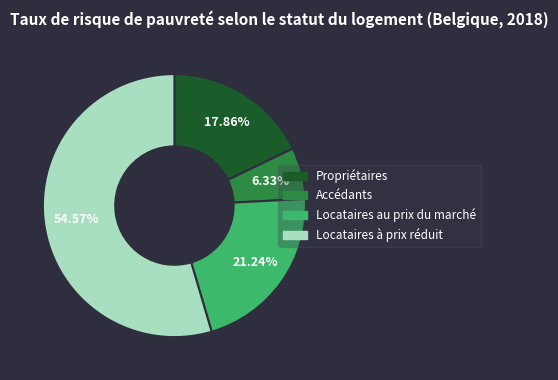

Between Locataires au prix du marché and Locataires à prix réduit, which is larger?

Locataires à prix réduit